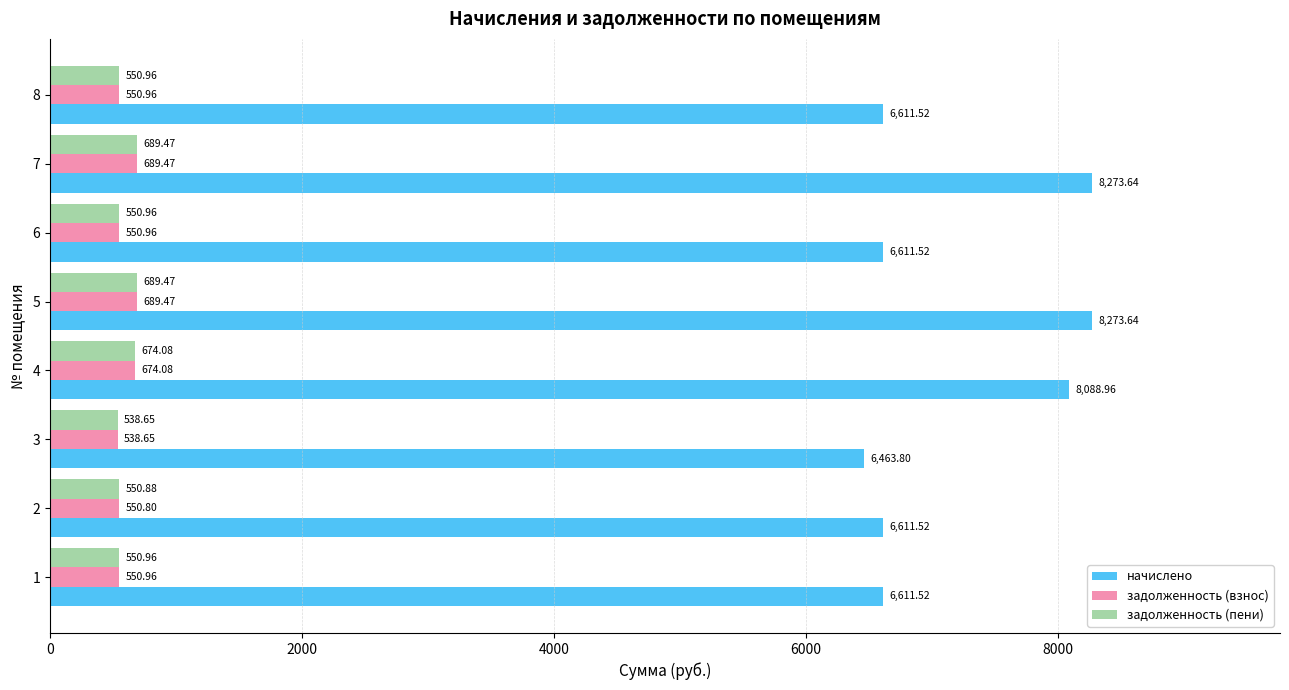

Which series has the largest total across all categories?

начислено